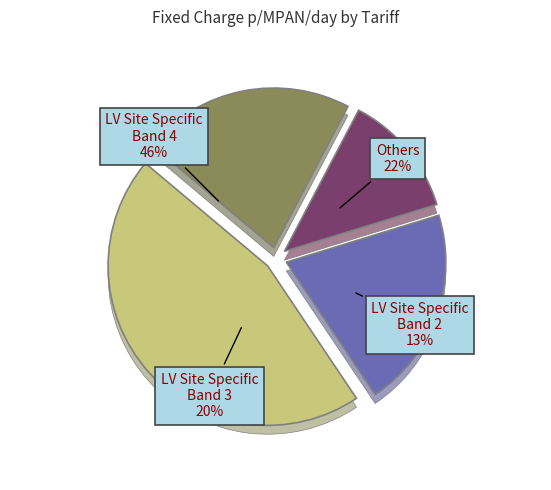

To the nearest percent, what is the difference between the largest and smallest slice percentages?

45%